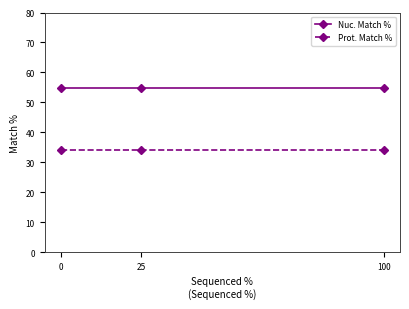

Rank the series by their average value, from highest to lowest.

Nuc. Match %, Prot. Match %